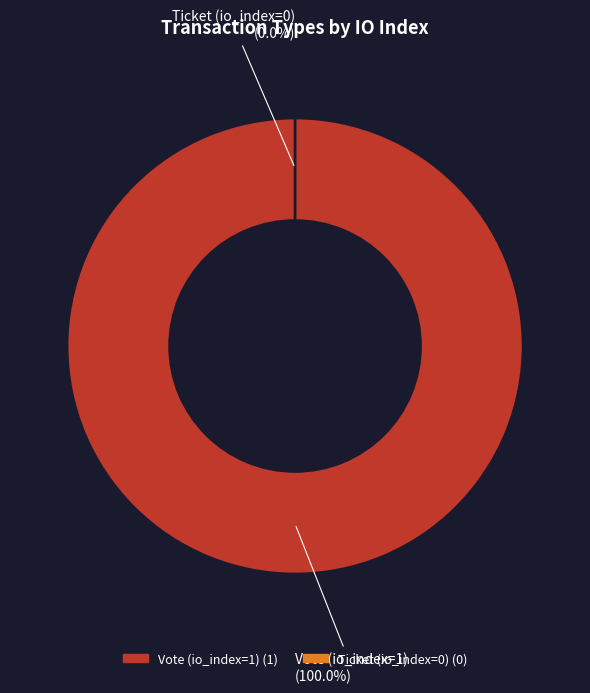

The Vote (io_index=1) slice represents 99% of the pie. True or false?

False